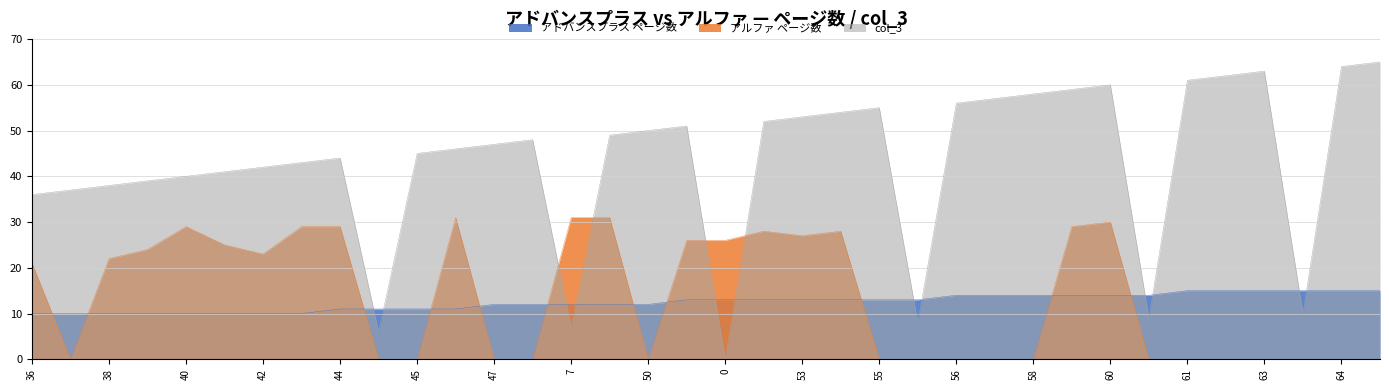

What is the sum of the col_3 values at 64 and 52?

116